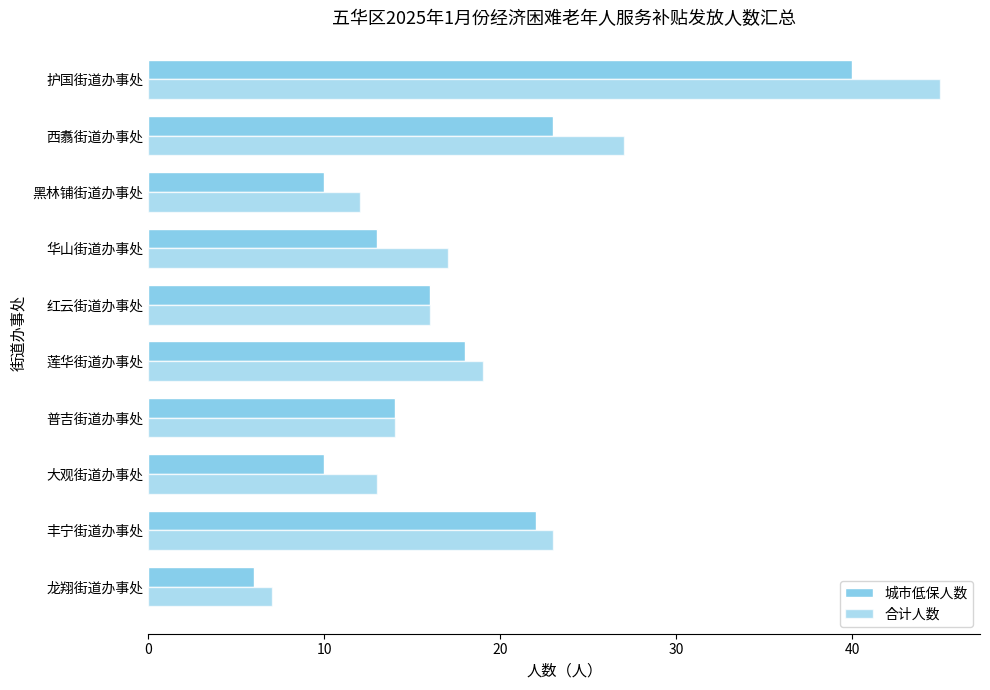

What is the average value of the 城市低保人数 series?

17